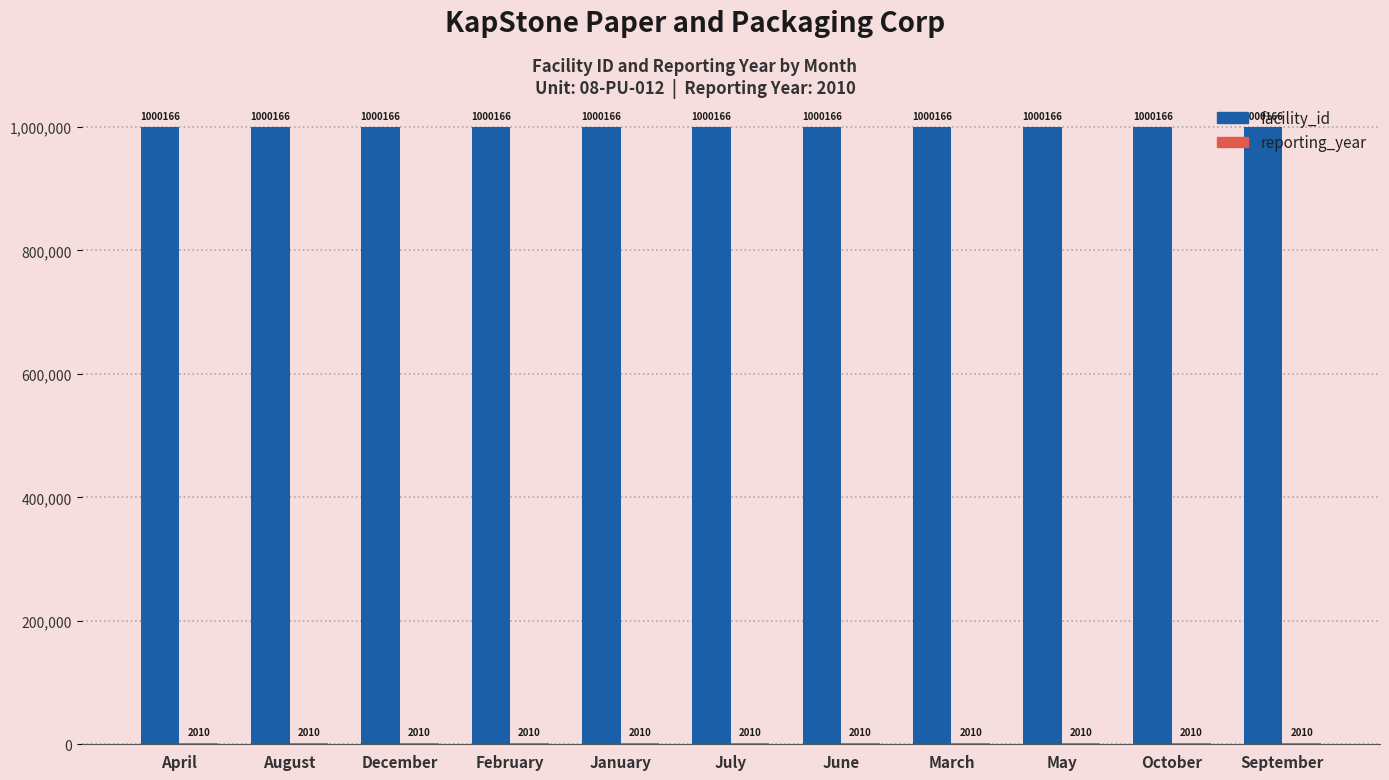

What is the highest value of the facility_id series?

1000166